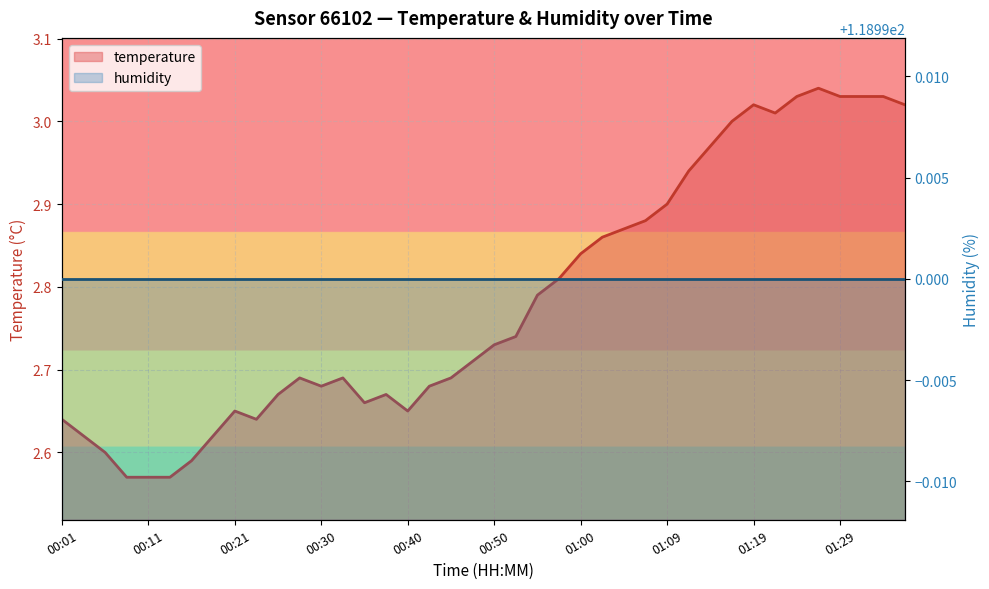

True or false: the data shows 0.6 at 00:23.

False